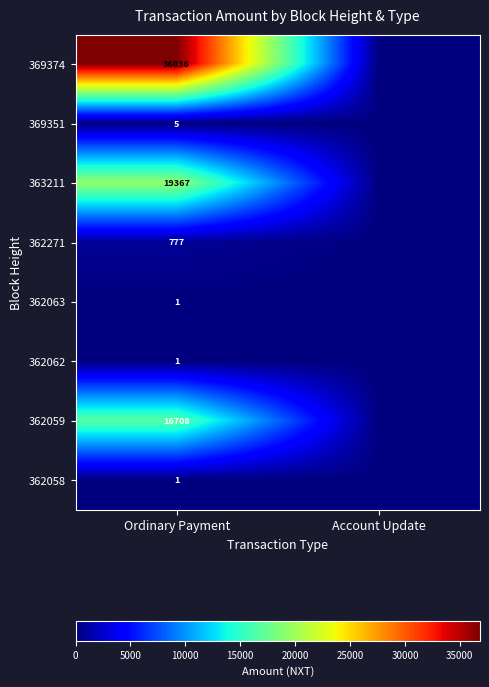

The value of 369351 at Ordinary Payment is 5. True or false?

True